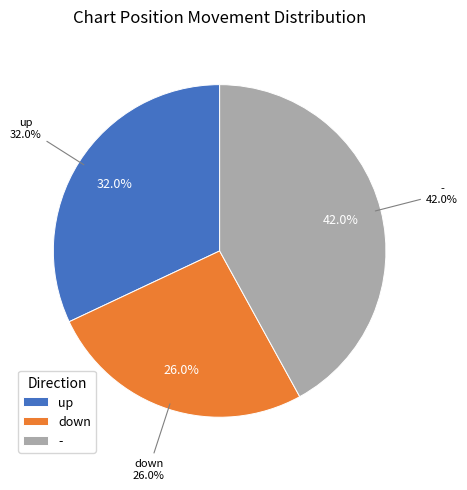

What is the ratio of the value at up to the value at -?

0.8